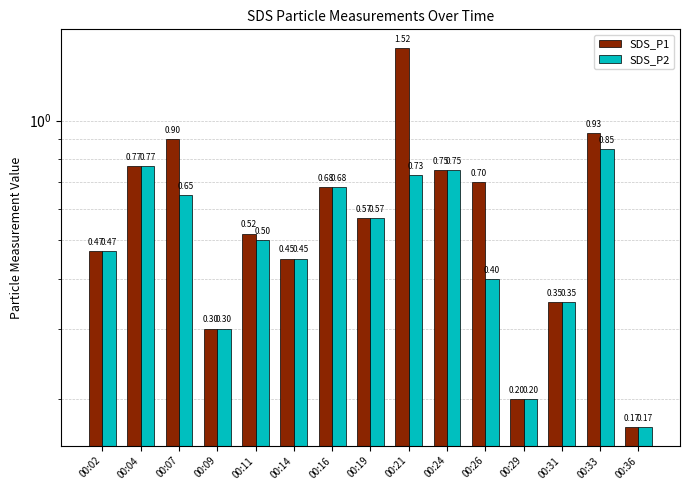

What is the minimum value for SDS_P1?

0.2